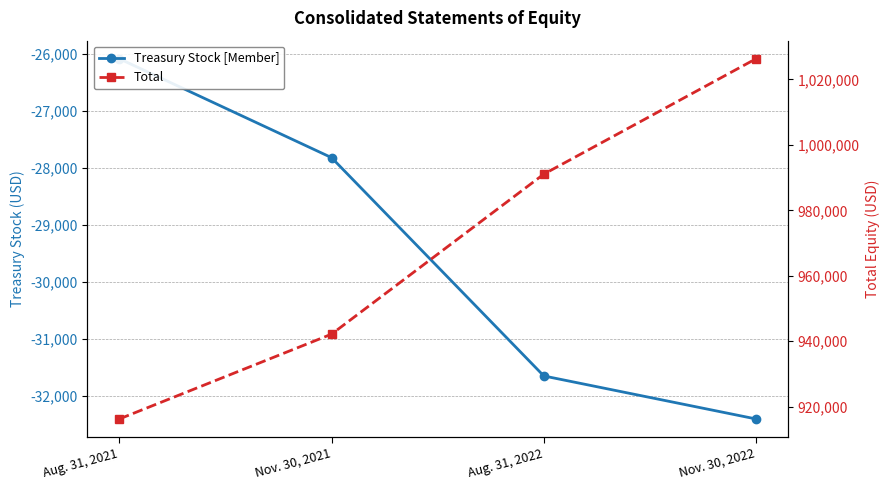

At which label does Treasury Stock [Member] reach its minimum?

Nov. 30, 2022